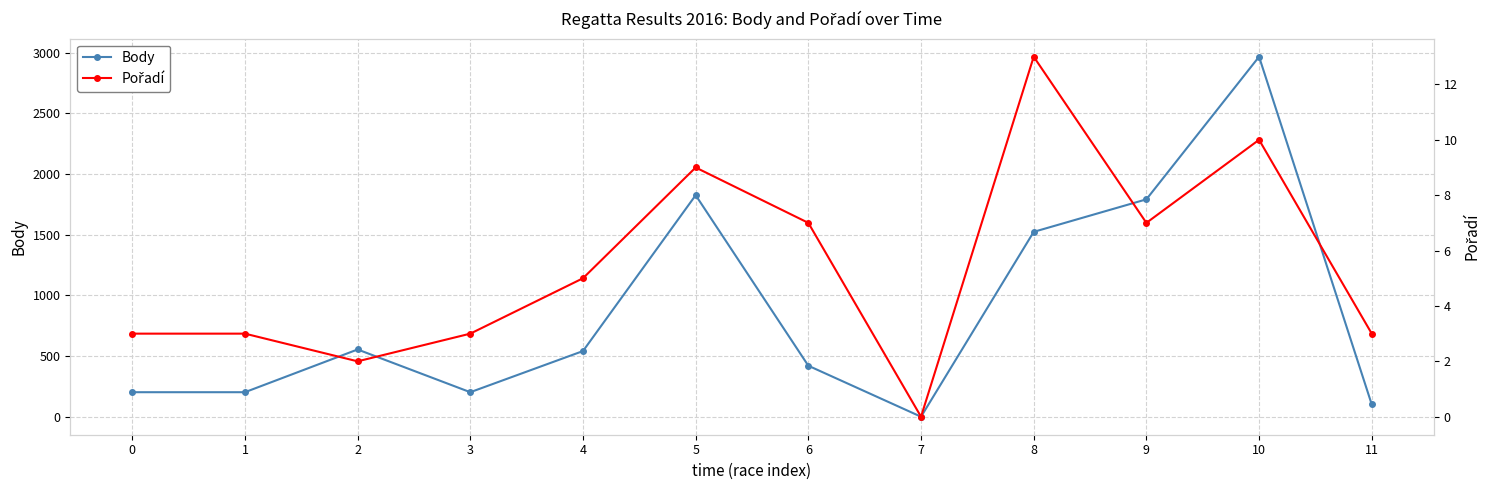

Is the value of Body at 3 greater than the value of Pořadí at 10?

Yes